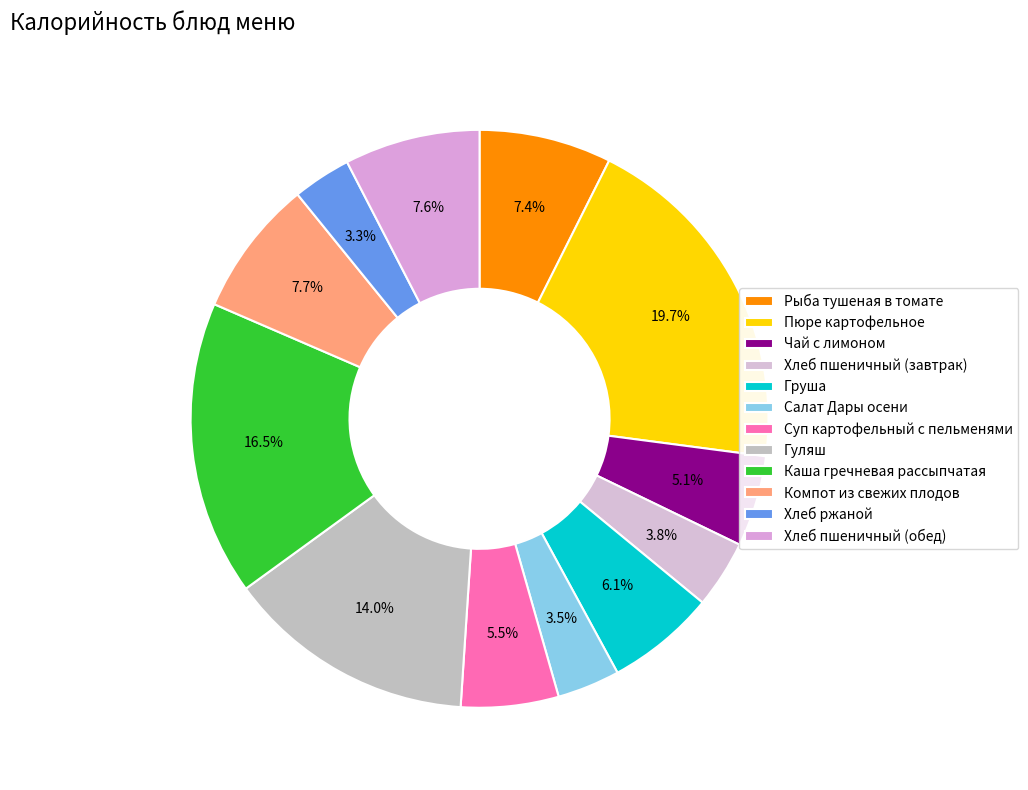

Which category has the biggest portion of the pie?

Пюре картофельное